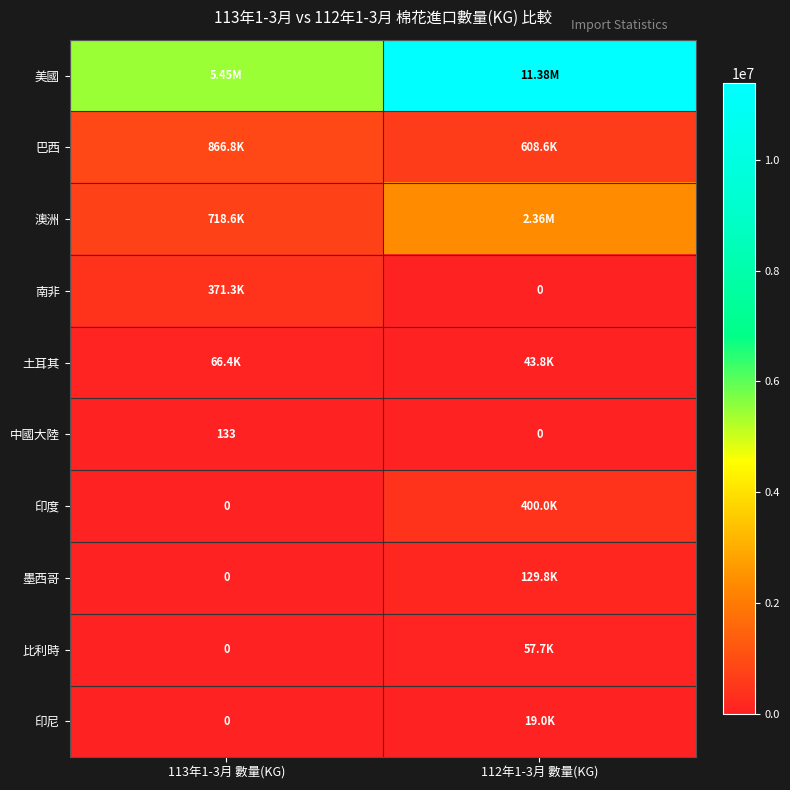

What is the sum of the 中國大陸 values at 112年1-3月 數量(KG) and 113年1-3月 數量(KG)?

133